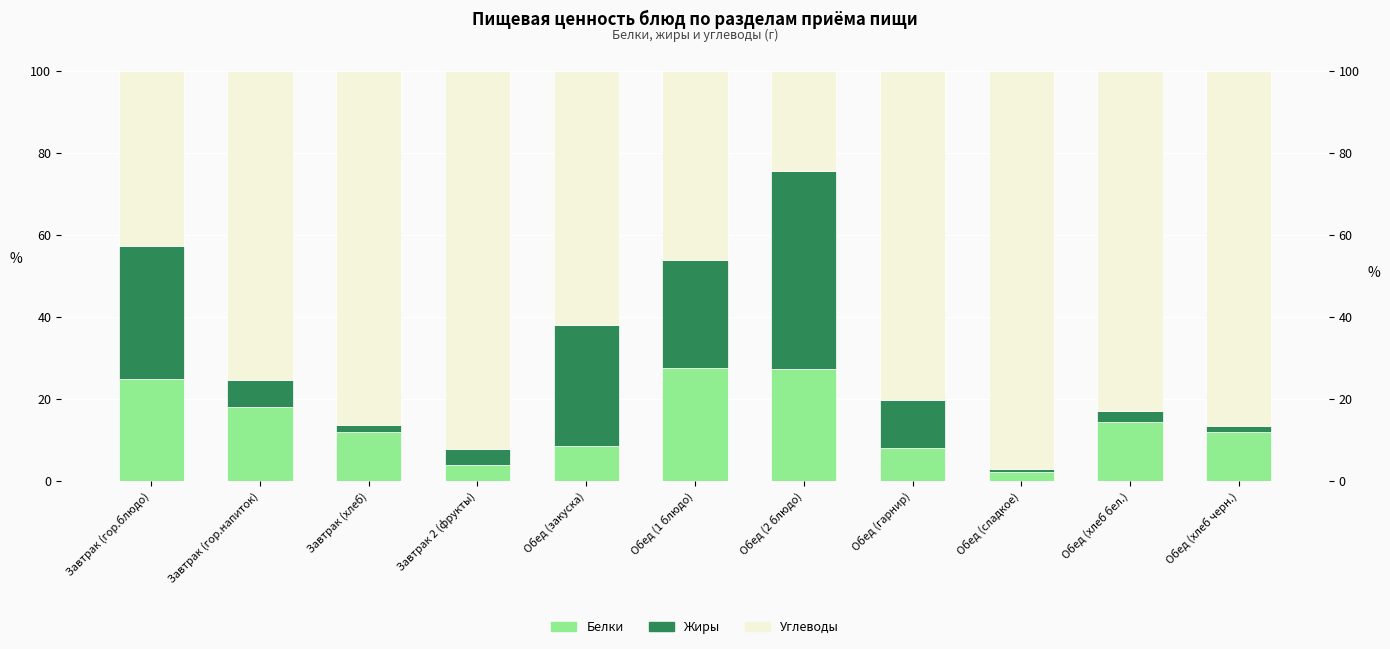

What is the total value across all series at Обед (1 блюдо)?

100.0